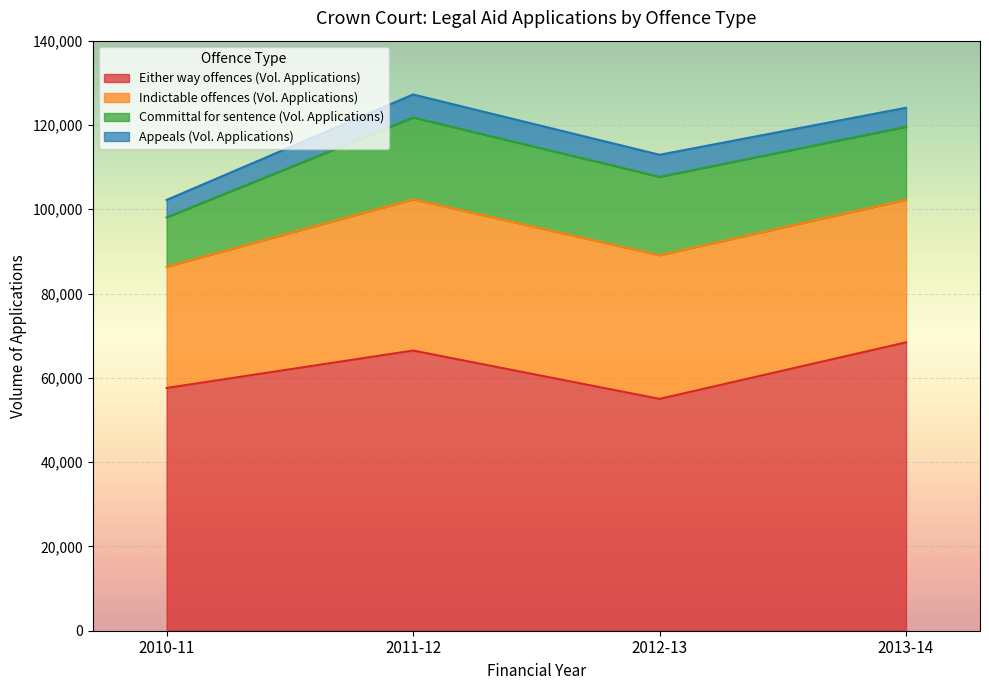

Reading right to left, extract all data points from this chart.

Either way offences (Vol. Applications): 2013-14=68425	2012-13=55010	2011-12=66474	2010-11=57592
Indictable offences (Vol. Applications): 2013-14=33839	2012-13=34079	2011-12=35880	2010-11=28785
Committal for sentence (Vol. Applications): 2013-14=17293	2012-13=18603	2011-12=19421	2010-11=11705
Appeals (Vol. Applications): 2013-14=4528	2012-13=5238	2011-12=5460	2010-11=4130
Total (Vol. Applications): 2013-14=124085	2012-13=112930	2011-12=127235	2010-11=102212